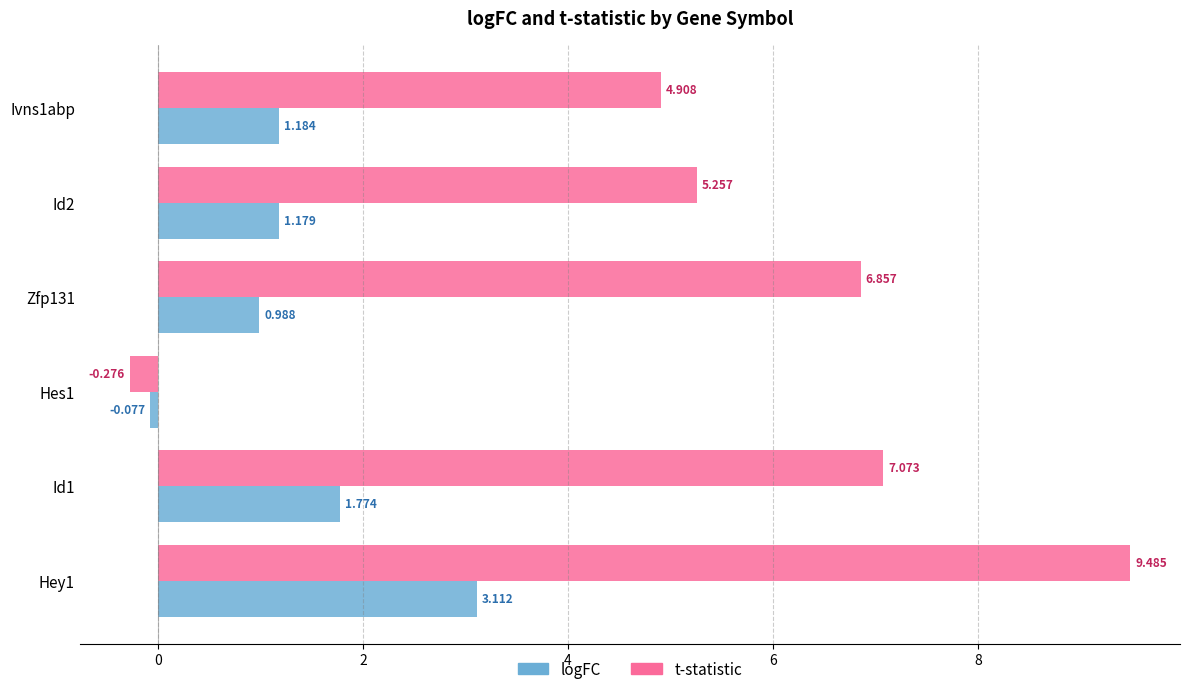

Which series has the largest range (max minus min)?

t-statistic